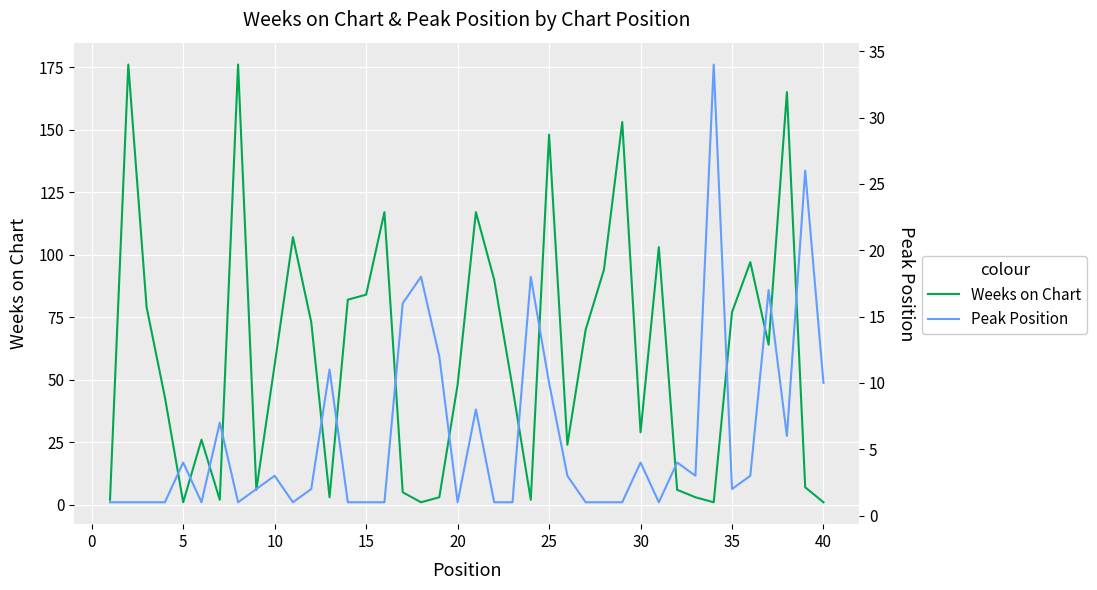

How many lines are shown in the chart?

2